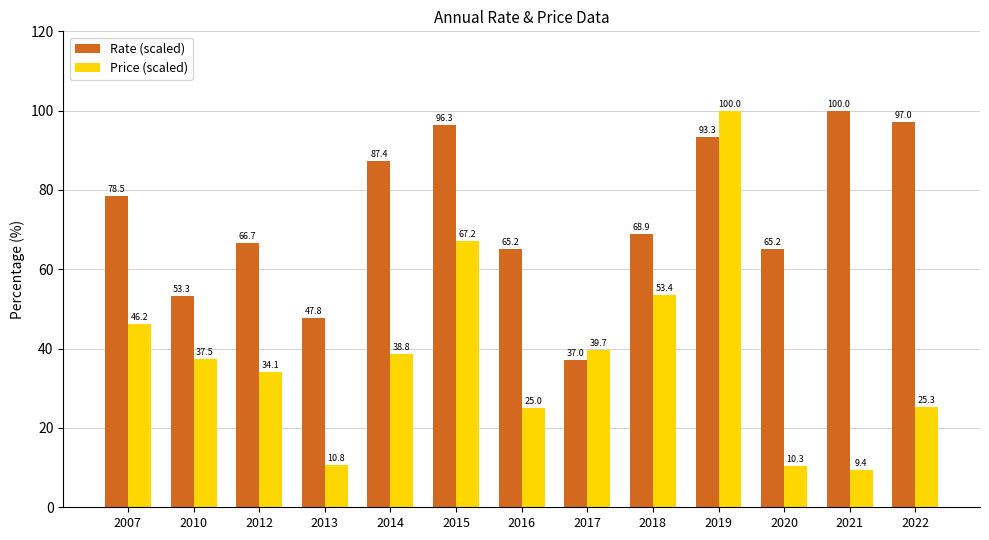

True or false: Rate (scaled) has a value of 87.4 at 2014.

True